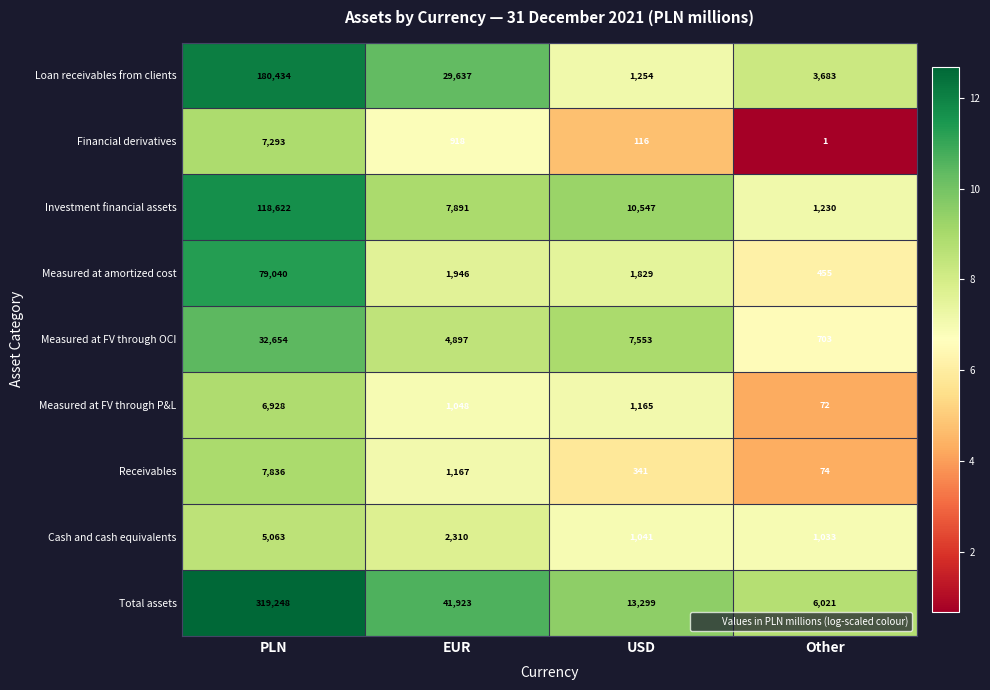

What is the maximum value shown in the chart?

319248